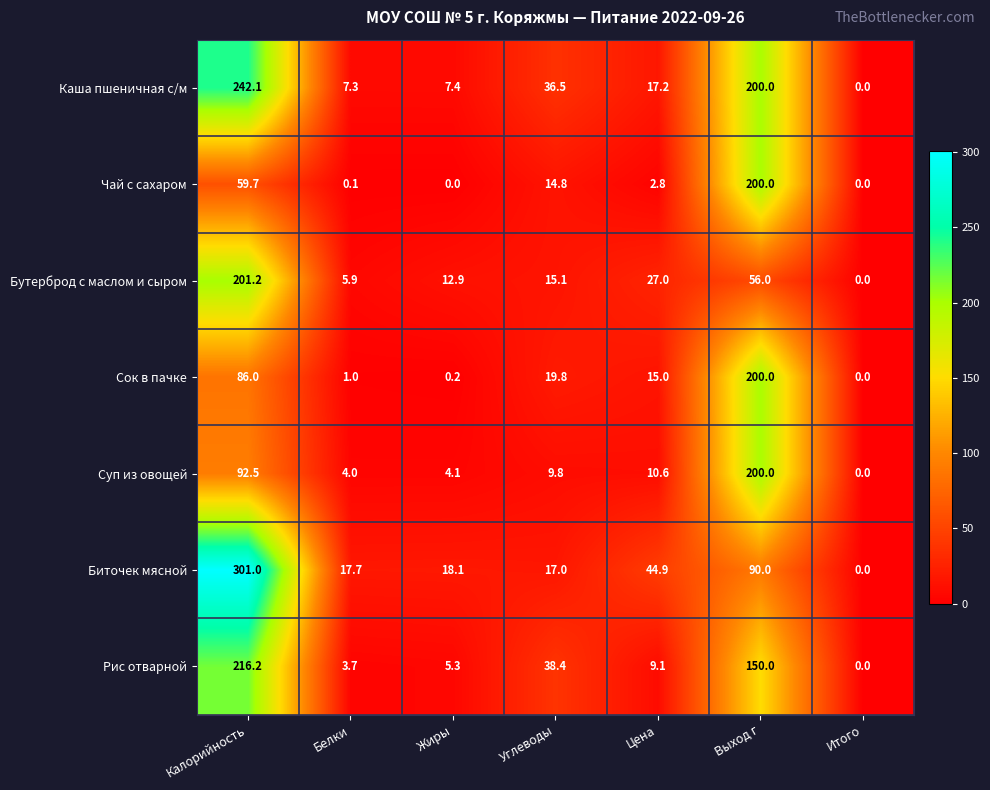

The value of Каша пшеничная с/м at Итого is 0.0. True or false?

True